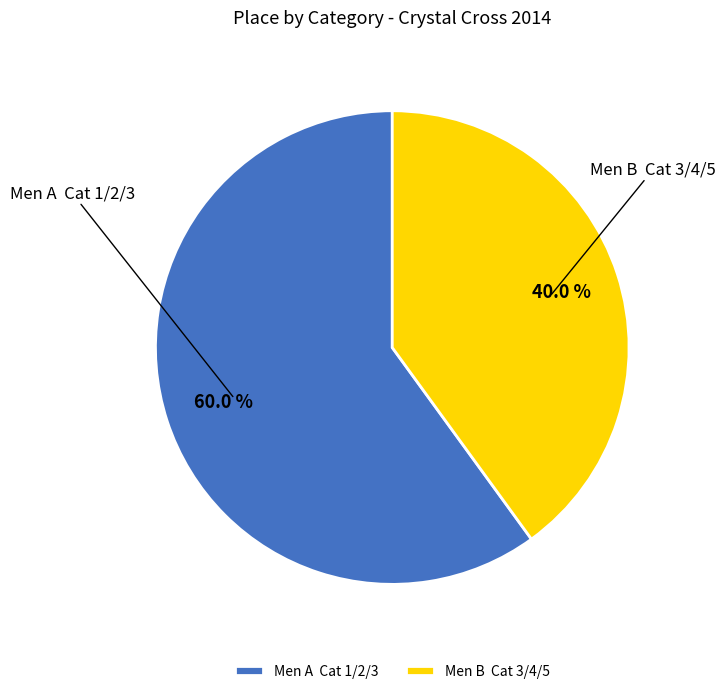

Is the sum of Men A Cat 1/2/3 and Men B Cat 3/4/5 greater than half?

Yes